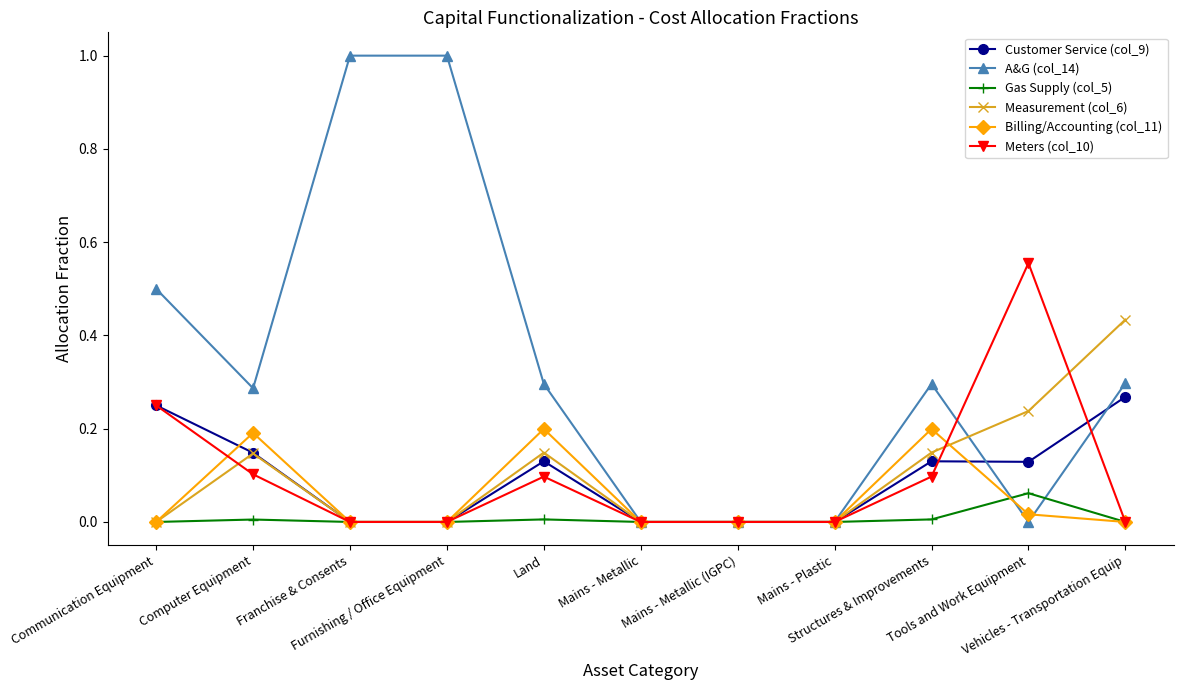

Which series has the largest total across all categories?

A&G (col_14)